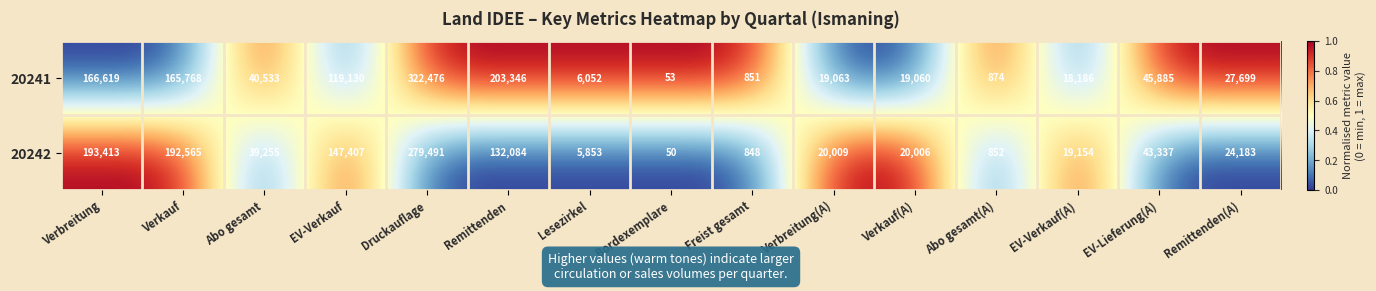

List the labels in order of 20242 value, largest first.

Druckauflage, Verbreitung, Verkauf, EV-Verkauf, Remittenden, EV-Lieferung(A), Abo gesamt, Remittenden(A), Verbreitung(A), Verkauf(A), EV-Verkauf(A), Lesezirkel, Abo gesamt(A), Freist gesamt, Bordexemplare